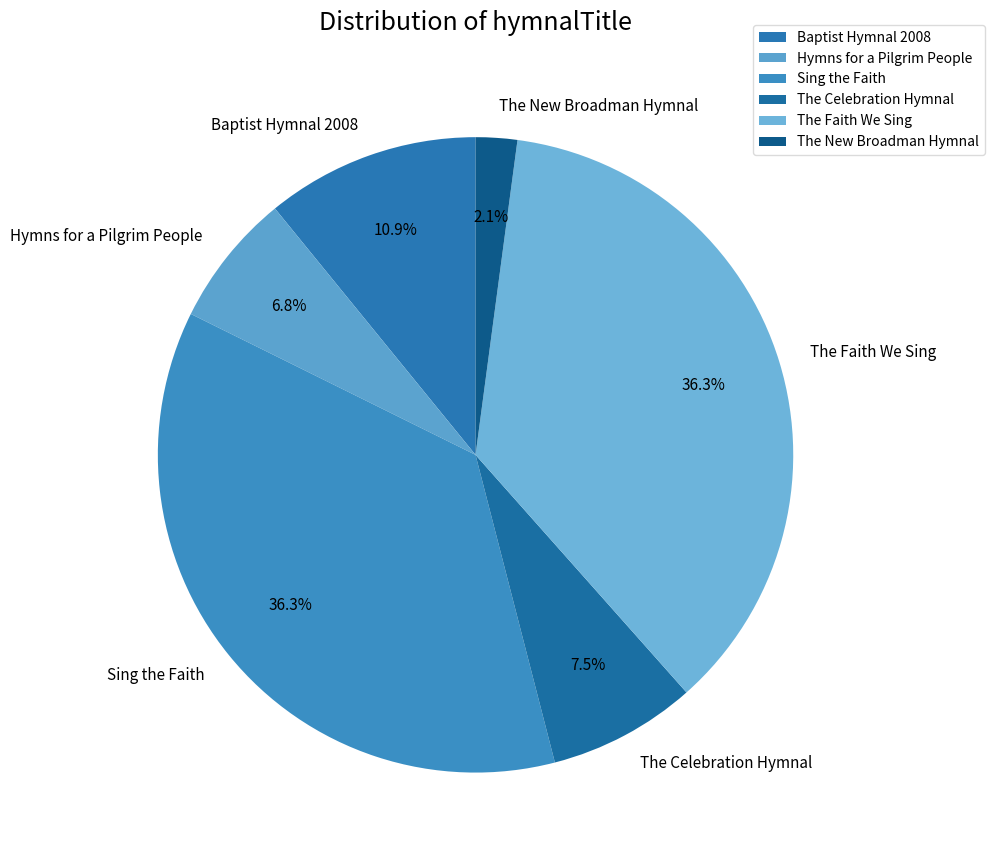

Does Sing the Faith account for over 50% of the chart?

No